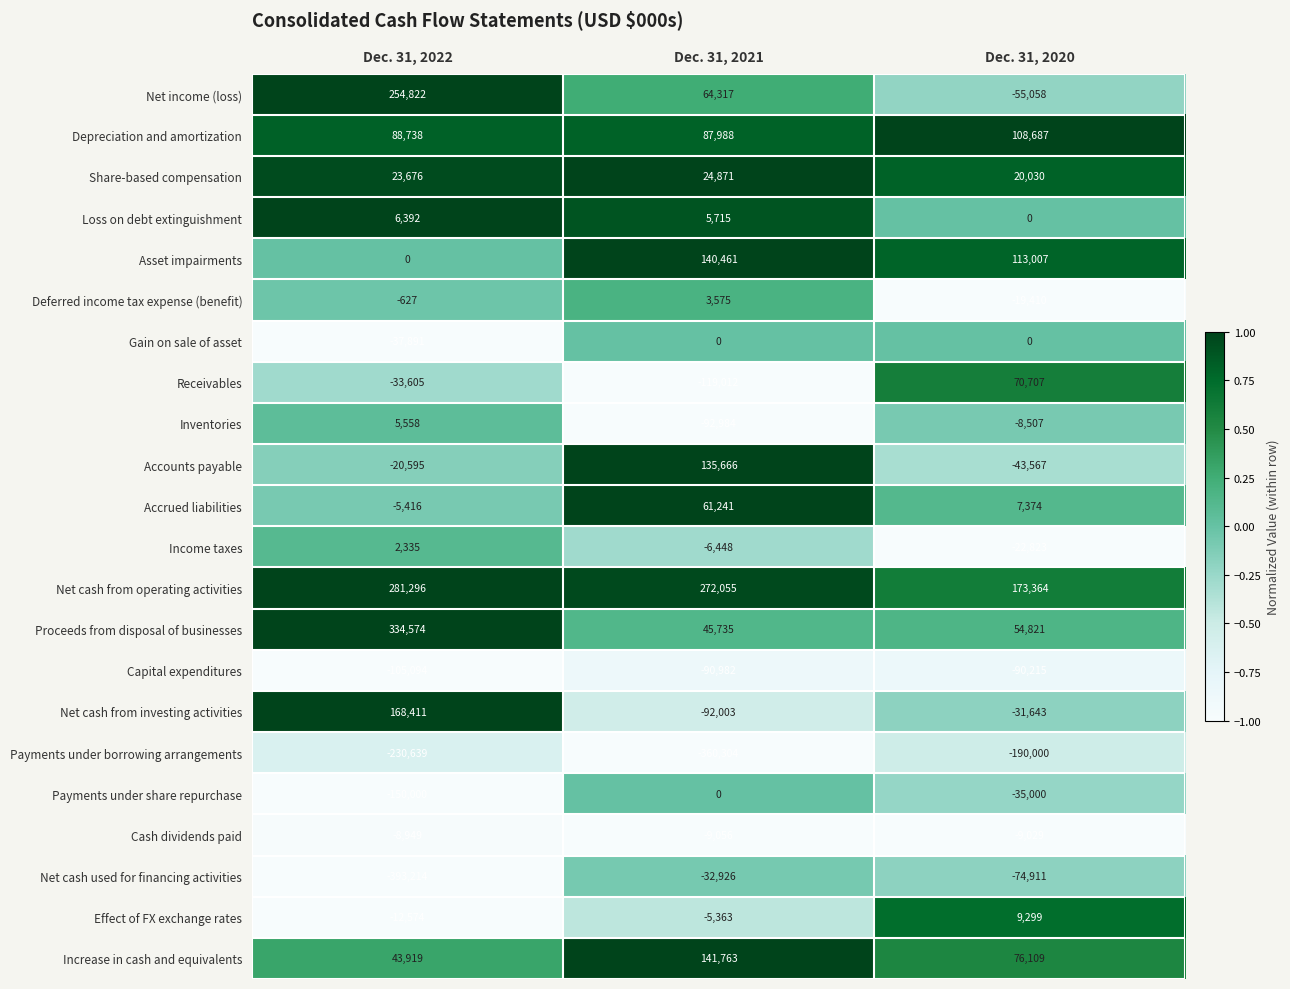

At which label does Net income (loss) first exceed 64317?

Dec. 31, 2022